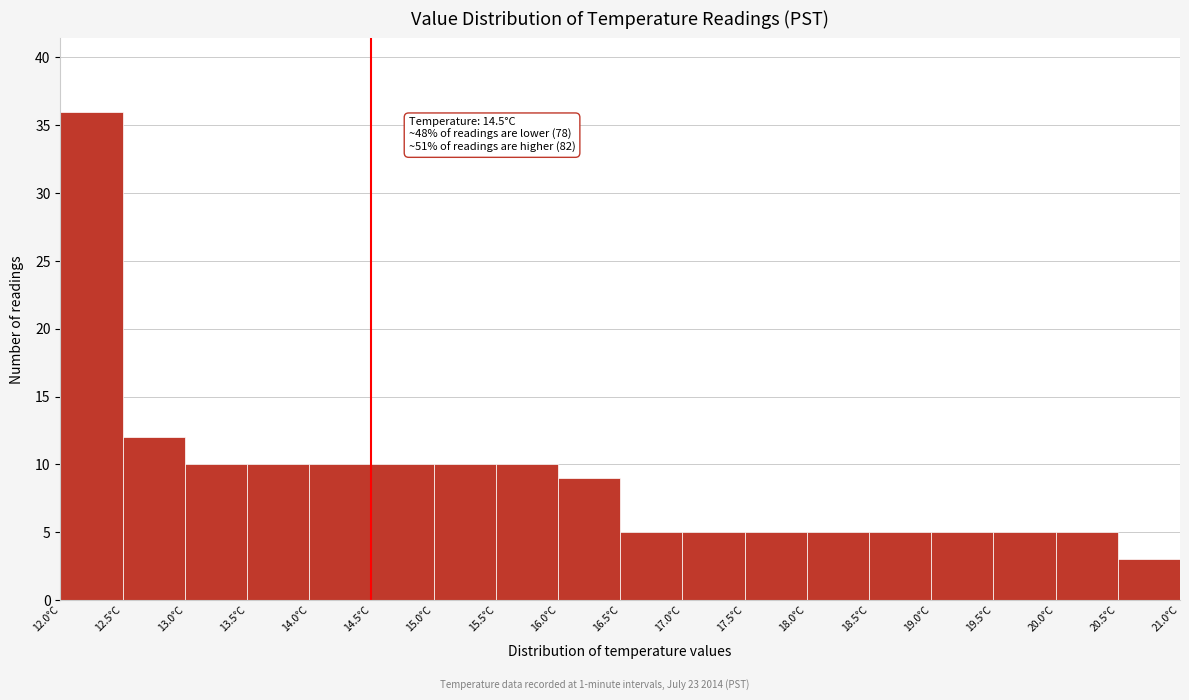

Over which range of the x-axis is the bar tallest?

12.0 to 12.5